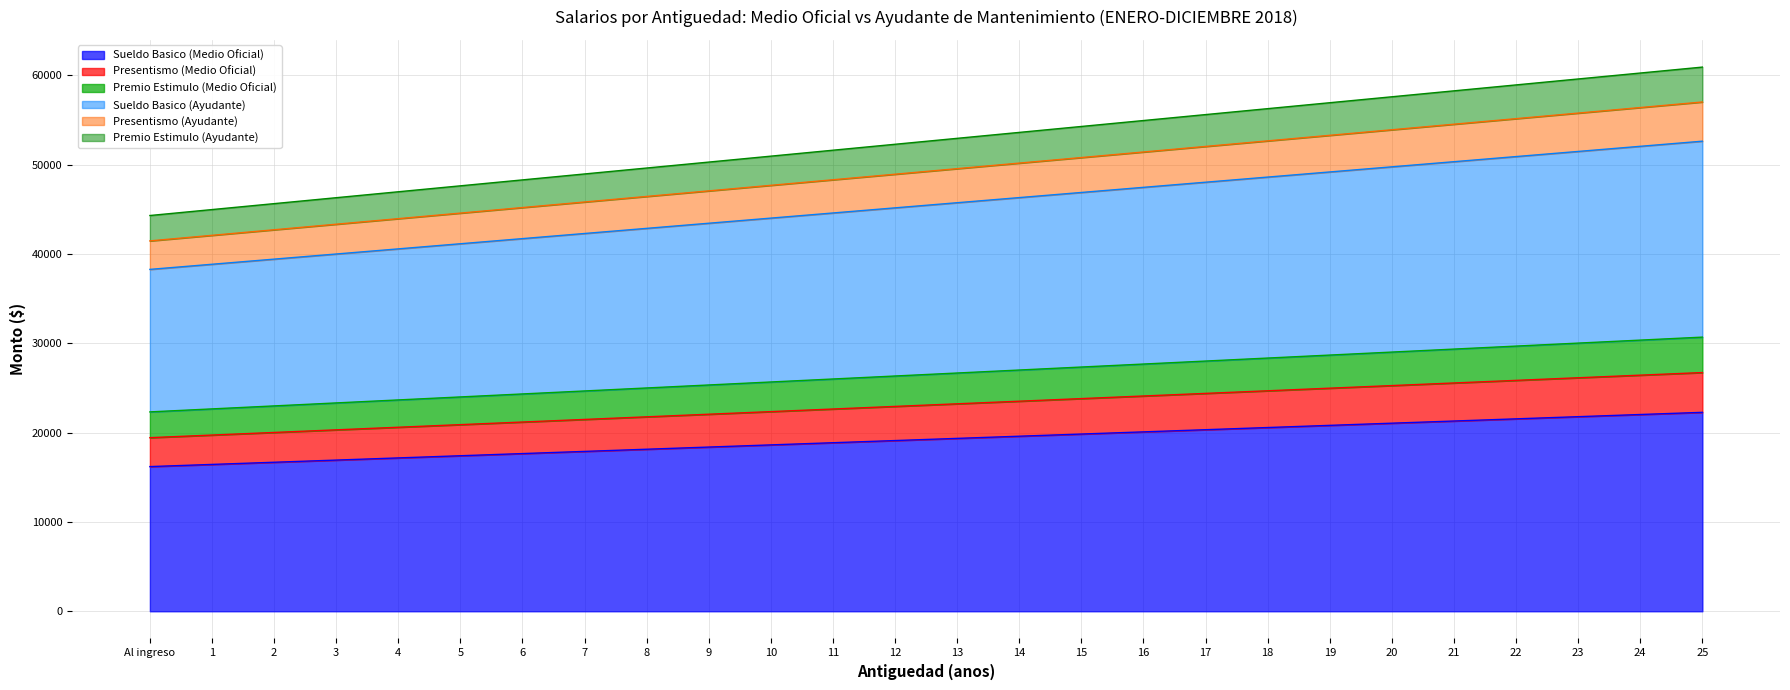

Count the number of data series in this chart.

6